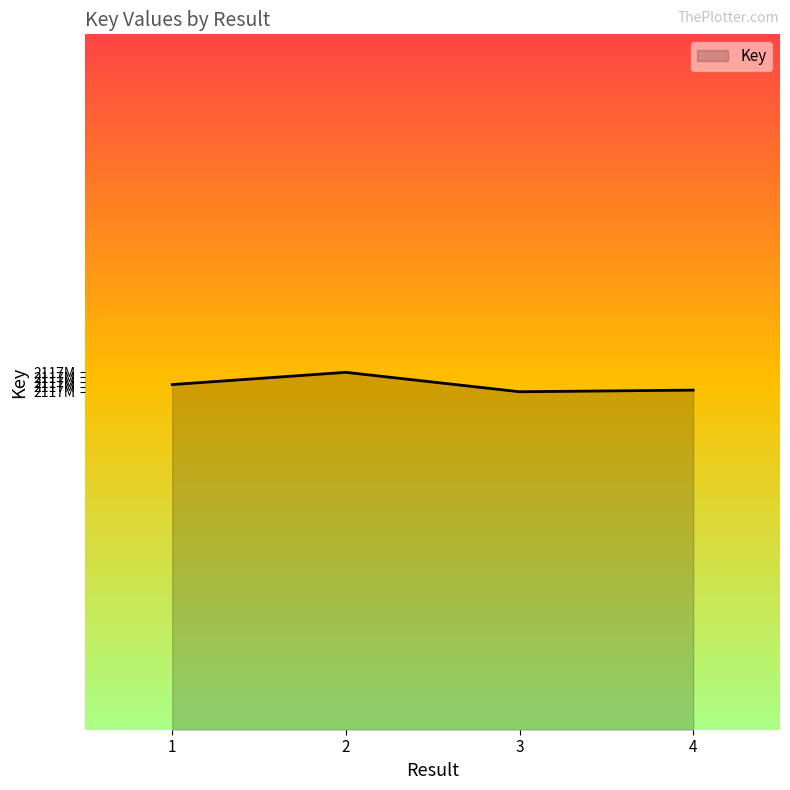

What is the smallest value displayed?

2117911345